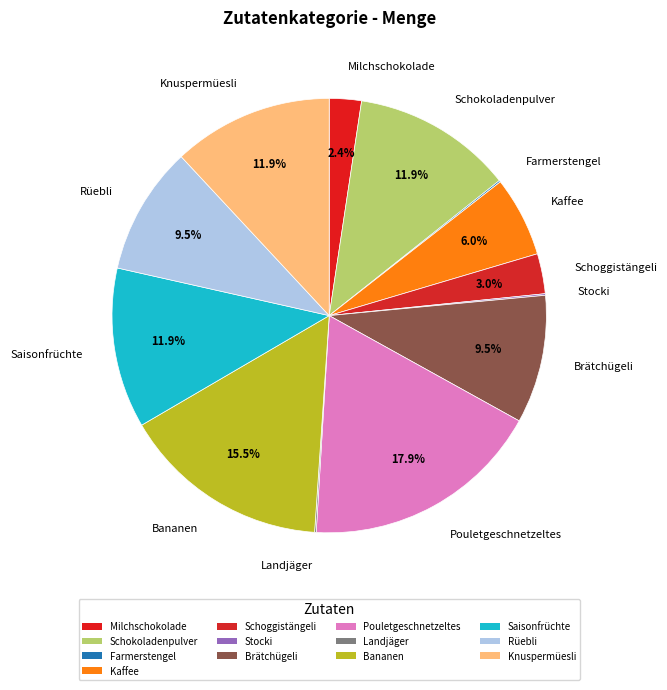

Is it true that Farmerstengel is 1% of the pie?

False